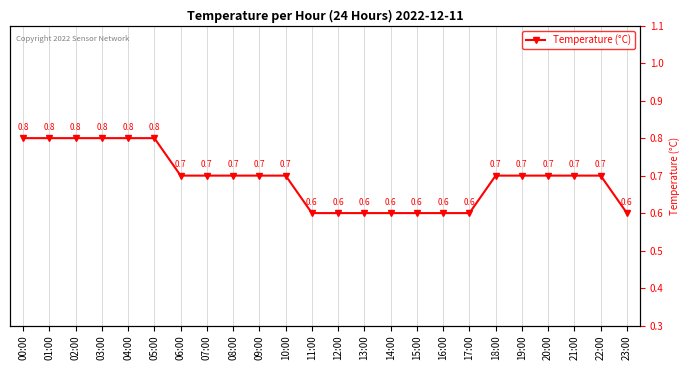

Rank the categories by value from highest to lowest.

00:00, 01:00, 02:00, 03:00, 04:00, 05:00, 06:00, 07:00, 08:00, 09:00, 10:00, 18:00, 19:00, 20:00, 21:00, 22:00, 11:00, 12:00, 13:00, 14:00, 15:00, 16:00, 17:00, 23:00